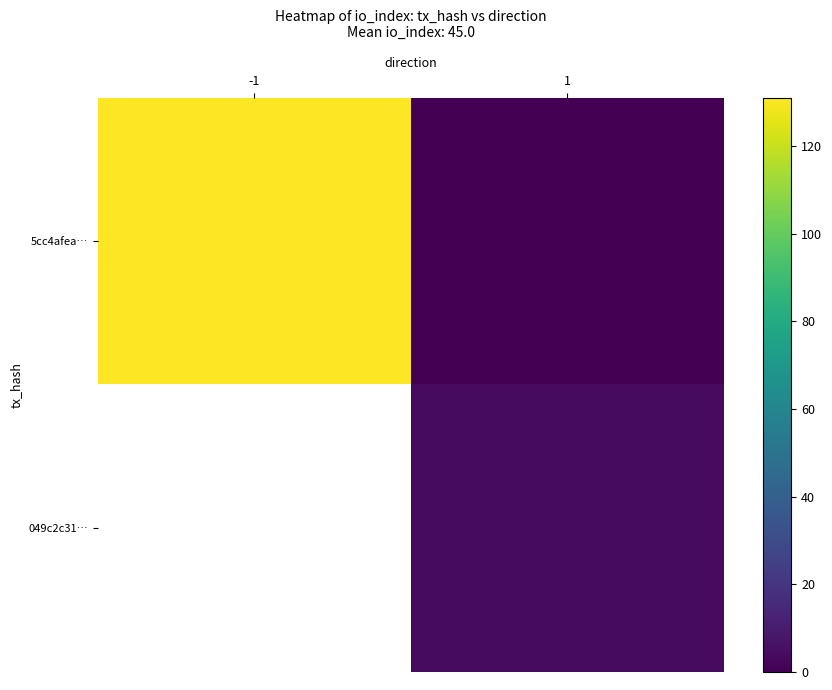

List the series in order of their peak value, lowest first.

5cc4afea…, 049c2c31…